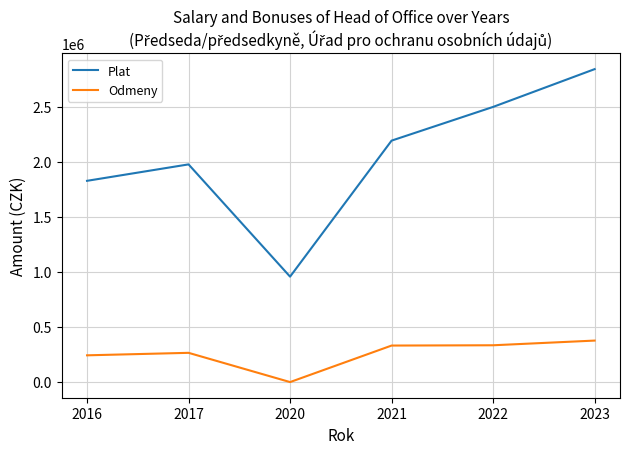

The Odmeny series shows 154218 at 2017. True or false?

False